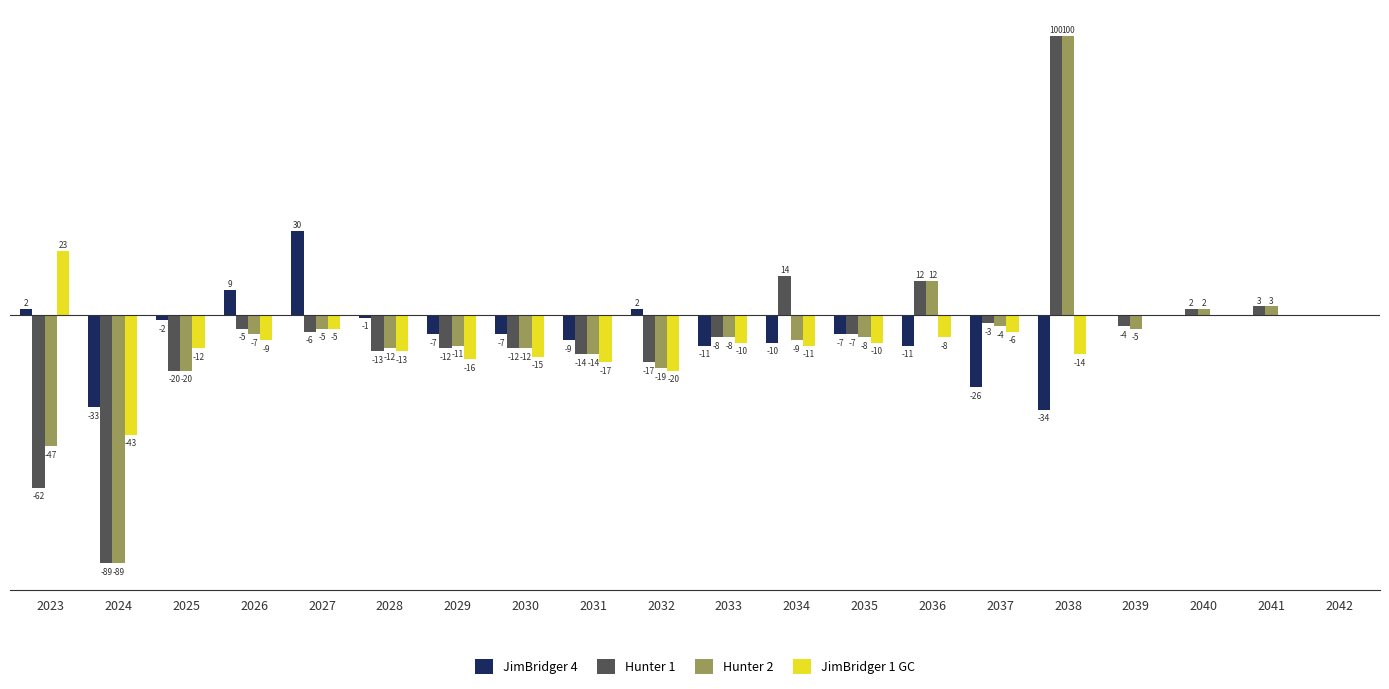

Is the value of JimBridger 4 at 2030 greater than the value of Hunter 1 at 2024?

Yes